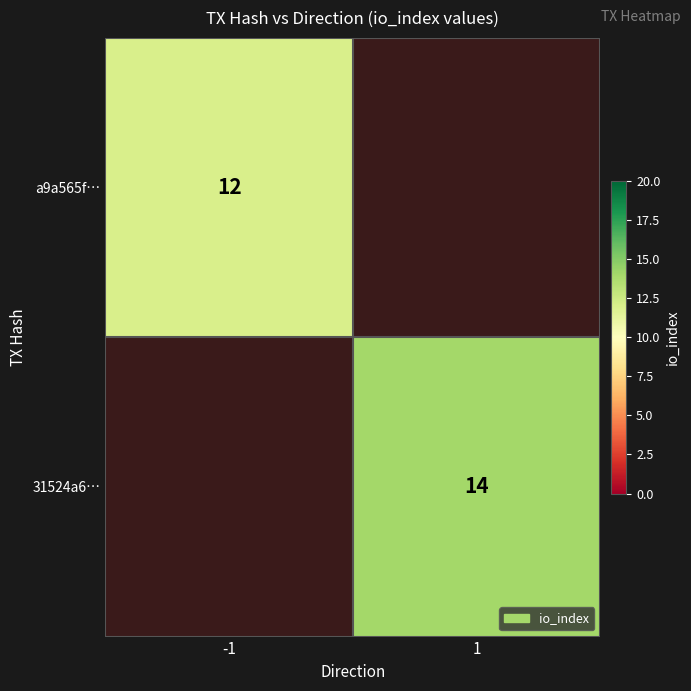

True or false: 31524a6… has a value of 14 at 1.

True